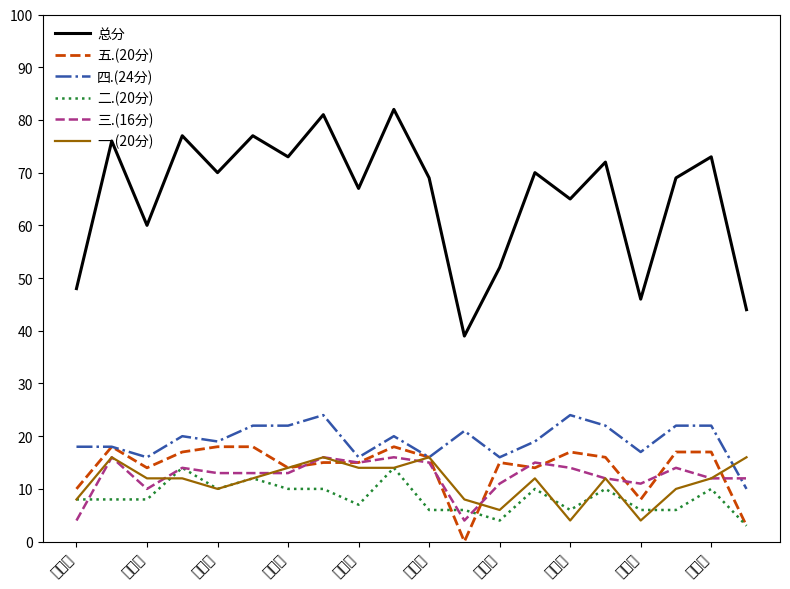

Which series has the largest range (max minus min)?

总分